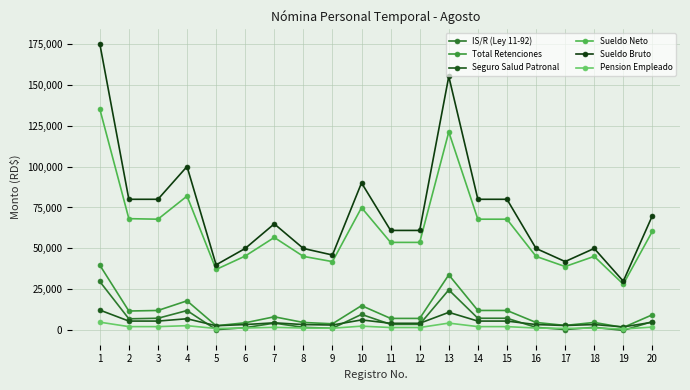

Reading left to right, transcribe all the data shown in this chart.

IS/R (Ley 11-92): 1=29841.3	2=7063.3	3=7400.9	4=12105.4	5=442.6	6=1651.5	7=4427.6	8=1854.0	9=1289.5	10=9753.1	11=3674.9	12=3674.9	13=24705.2	14=7400.9	15=7400.9	16=1854.0	17=522.4	18=1854.0	19=0.0	20=5368.5
Total Retenciones: 1=39832.6	2=11816.3	3=12153.9	4=18040.4	5=2831.7	6=4631.5	7=8294.1	8=4834.0	9=4033.1	10=15097.1	11=7305.0	12=7305.0	13=33890.7	14=12153.9	15=12153.9	16=4834.0	17=3029.6	18=4834.0	19=1798.0	20=9530.5
Seguro Salud Patronal: 1=12407.5	2=5680.0	3=5680.0	4=7100.0	5=2840.0	6=3550.0	7=4615.0	8=3550.0	9=3266.0	10=6390.0	11=4331.0	12=4331.0	13=11005.0	14=5680.0	15=5680.0	16=3550.0	17=2982.0	18=3550.0	19=2130.0	20=4970.0
Sueldo Neto: 1=135167.4	2=68183.7	3=67846.1	4=81959.6	5=37168.3	6=45368.5	7=56705.9	8=45166.0	9=41966.9	10=74902.9	11=53695.0	12=53695.0	13=121109.3	14=67846.1	15=67846.1	16=45166.0	17=38970.4	18=45166.0	19=28202.0	20=60469.5
Sueldo Bruto: 1=175000.0	2=80000.0	3=80000.0	4=100000.0	5=40000.0	6=50000.0	7=65000.0	8=50000.0	9=46000.0	10=90000.0	11=61000.0	12=61000.0	13=155000.0	14=80000.0	15=80000.0	16=50000.0	17=42000.0	18=50000.0	19=30000.0	20=70000.0
Pension Empleado: 1=5022.5	2=2296.0	3=2296.0	4=2870.0	5=1148.0	6=1435.0	7=1865.5	8=1435.0	9=1320.2	10=2583.0	11=1750.7	12=1750.7	13=4448.5	14=2296.0	15=2296.0	16=1435.0	17=1205.4	18=1435.0	19=861.0	20=2009.0